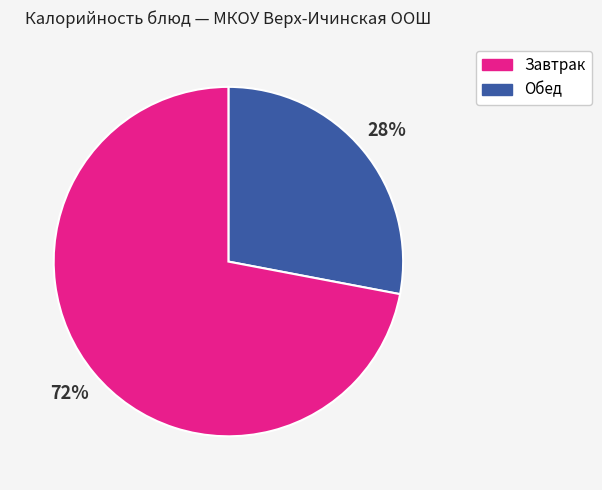

Is there any slice that represents more than half of the pie?

Yes